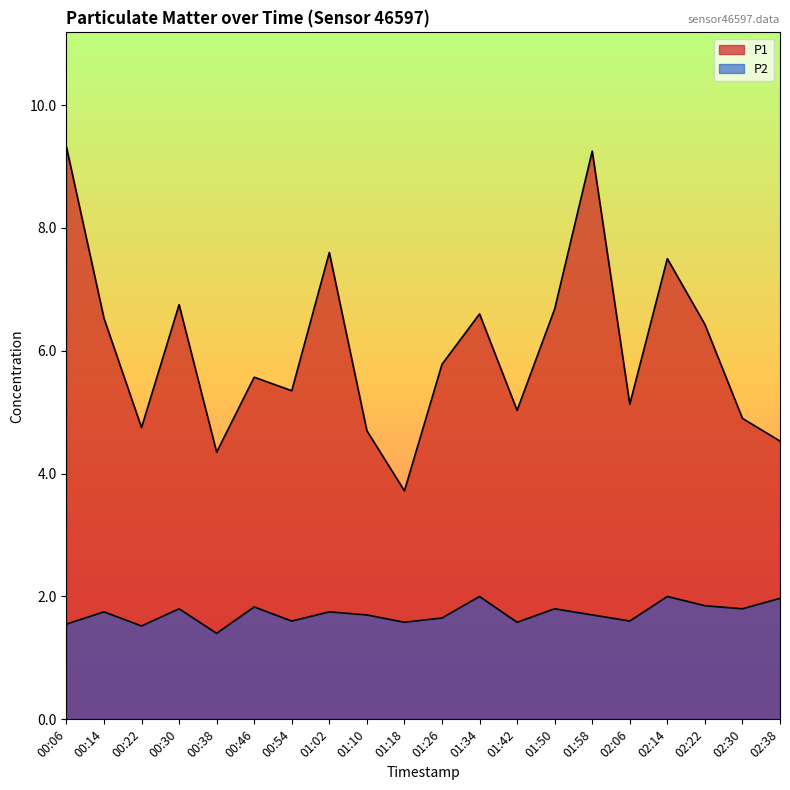

At which label does P2 reach its peak?

01:34